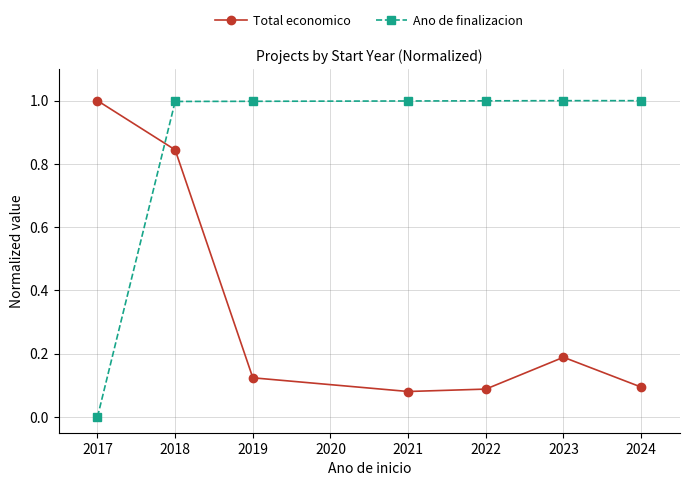

Rank the series by their average value, from highest to lowest.

Ano de finalizacion, Total economico